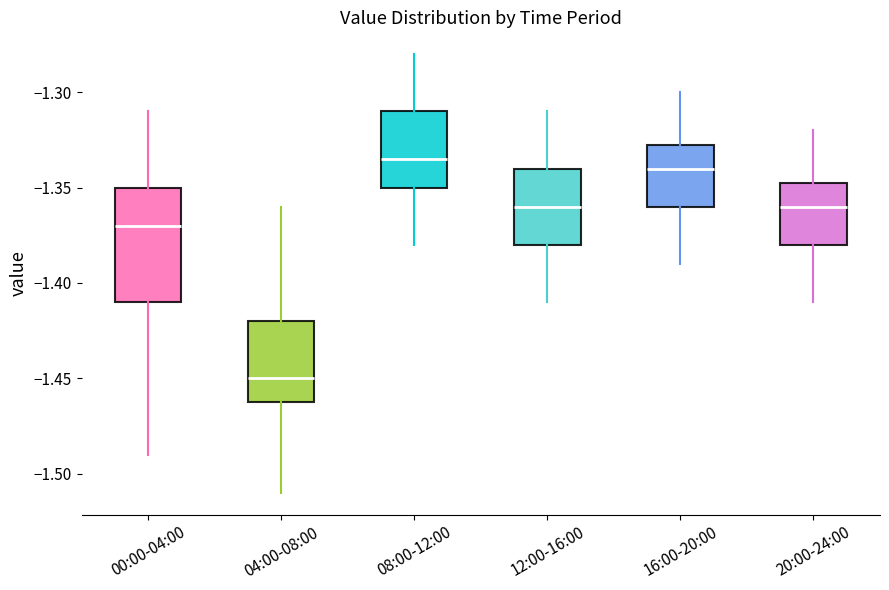

Comparing the boxes themselves (not the whiskers), which one is the tallest?

00:00-04:00